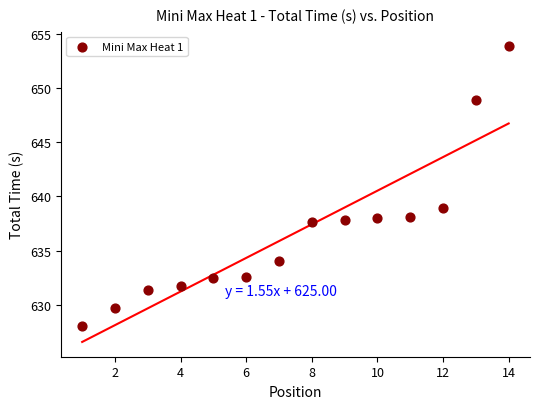

What is the range of Y values (max minus min)?

25.8